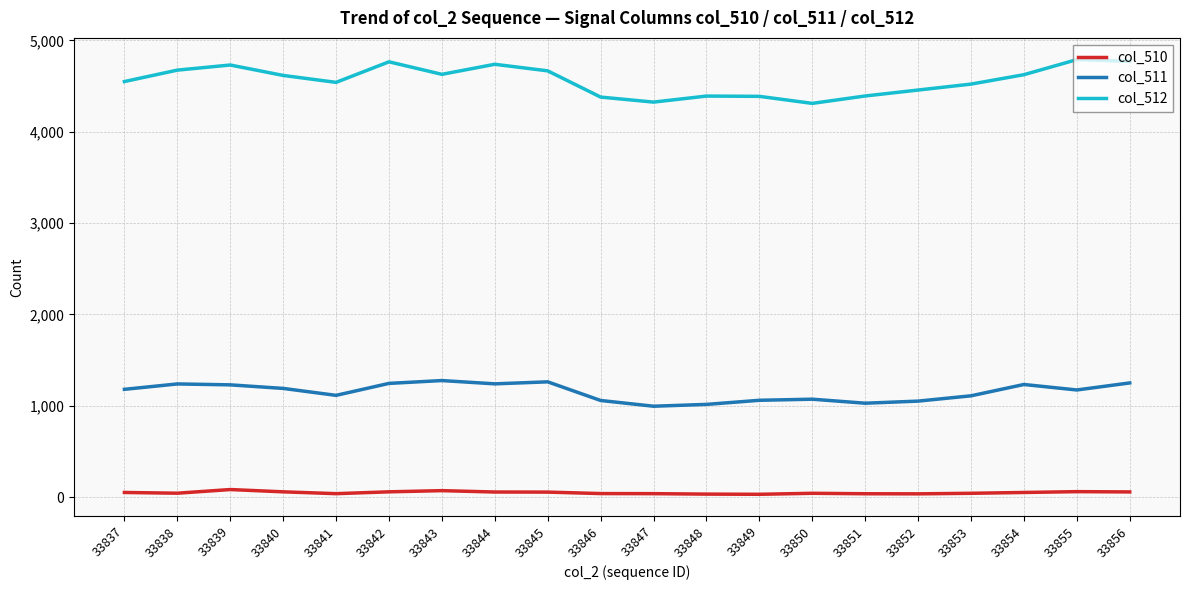

Rank the series by their average value, from lowest to highest.

col_510, col_511, col_512